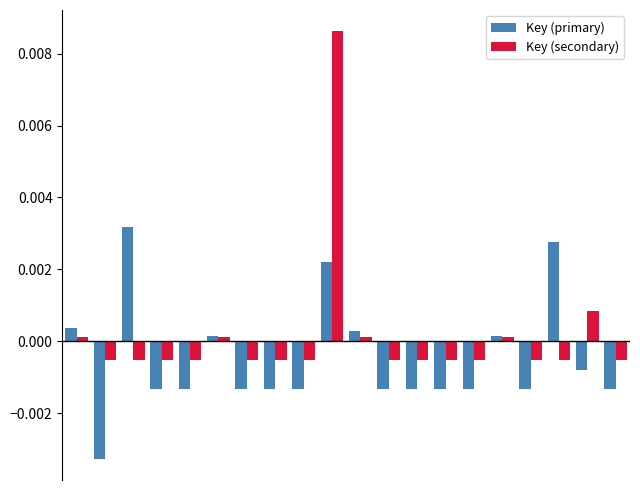

Rank the series by their maximum value, from highest to lowest.

Key (secondary), Key (primary)